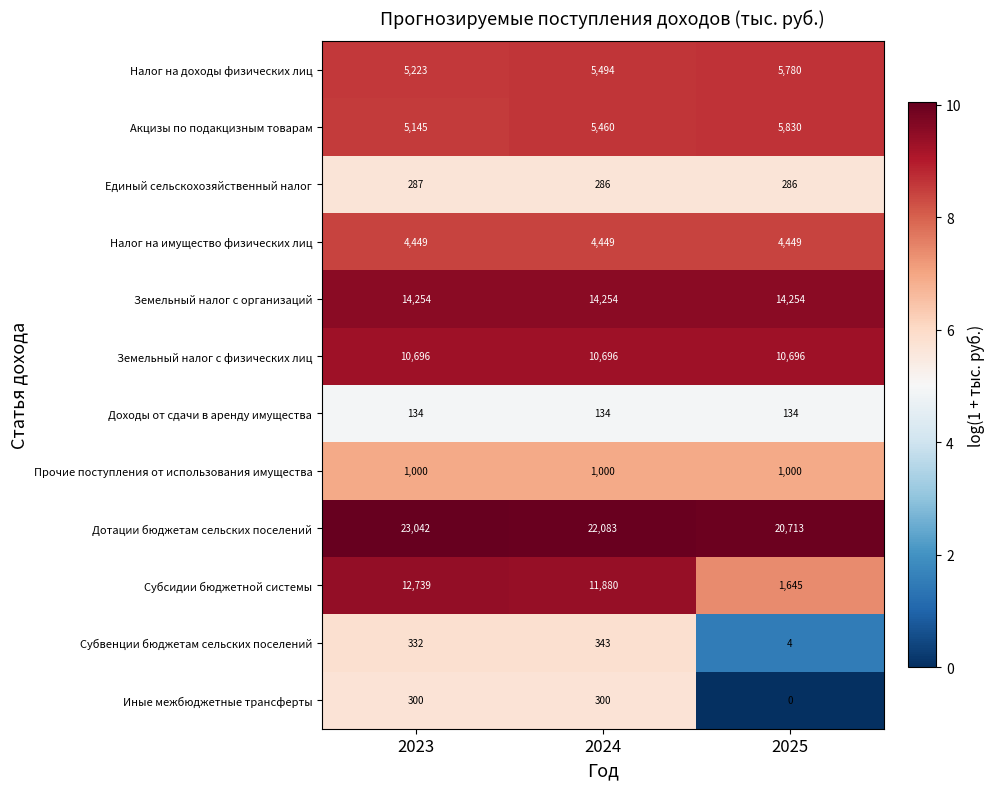

What is the maximum value shown in the chart?

23042